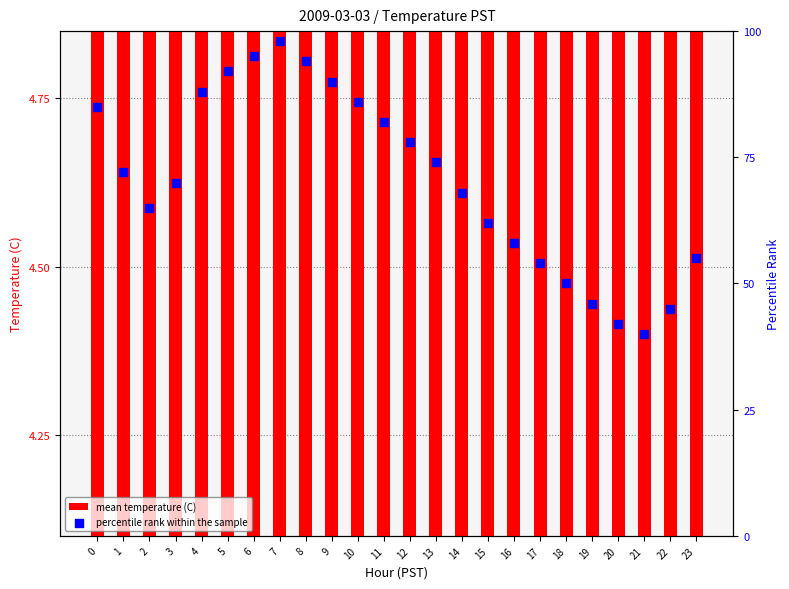

At which category is the sum across all series the highest?

7